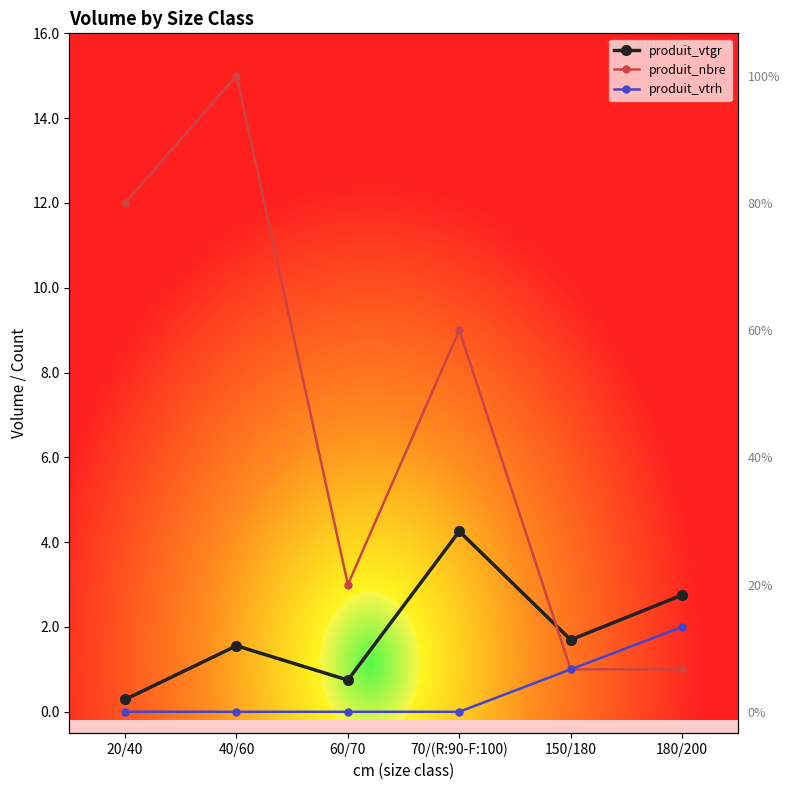

List the series in order of their peak value, lowest first.

produit_vtrh, produit_vtgr, produit_nbre